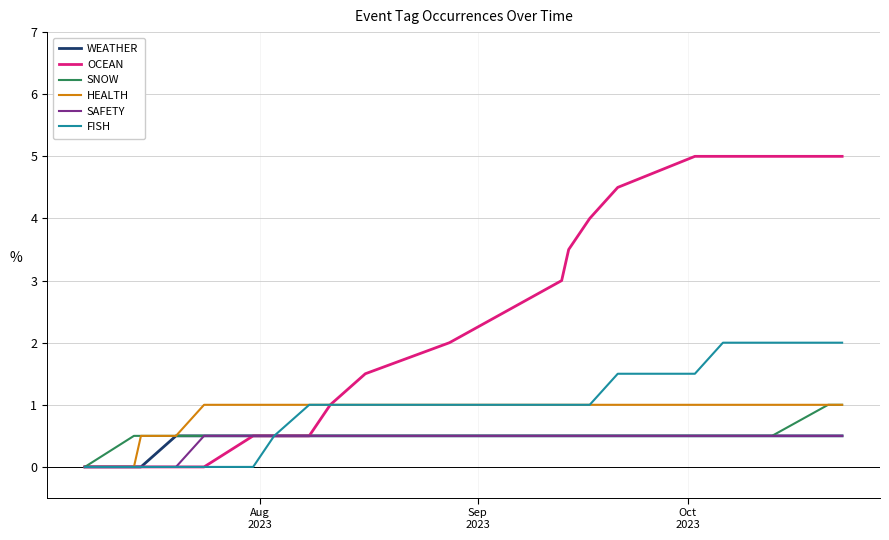

Does the chart display data point markers on the line(s)?

No